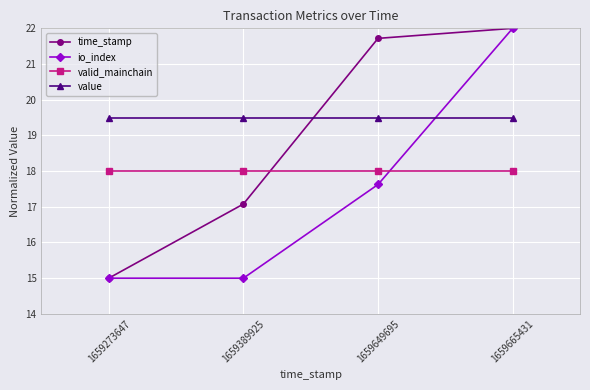

Reading left to right, extract all data points from this chart.

time_stamp: 1659273647=15.0	1659389925=17.1	1659649695=21.7	1659665431=22.0
io_index: 1659273647=15.0	1659389925=15.0	1659649695=17.6	1659665431=22.0
valid_mainchain: 1659273647=18.0	1659389925=18.0	1659649695=18.0	1659665431=18.0
value: 1659273647=19.5	1659389925=19.5	1659649695=19.5	1659665431=19.5